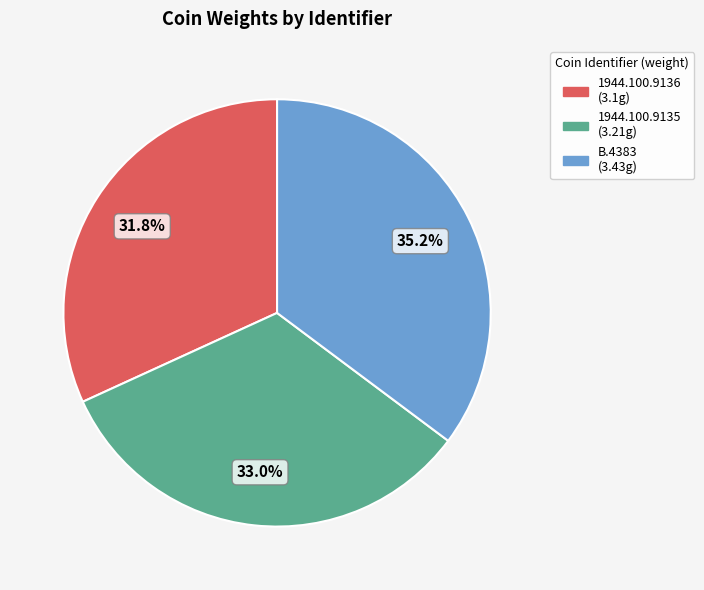

Does any single category account for the majority?

No